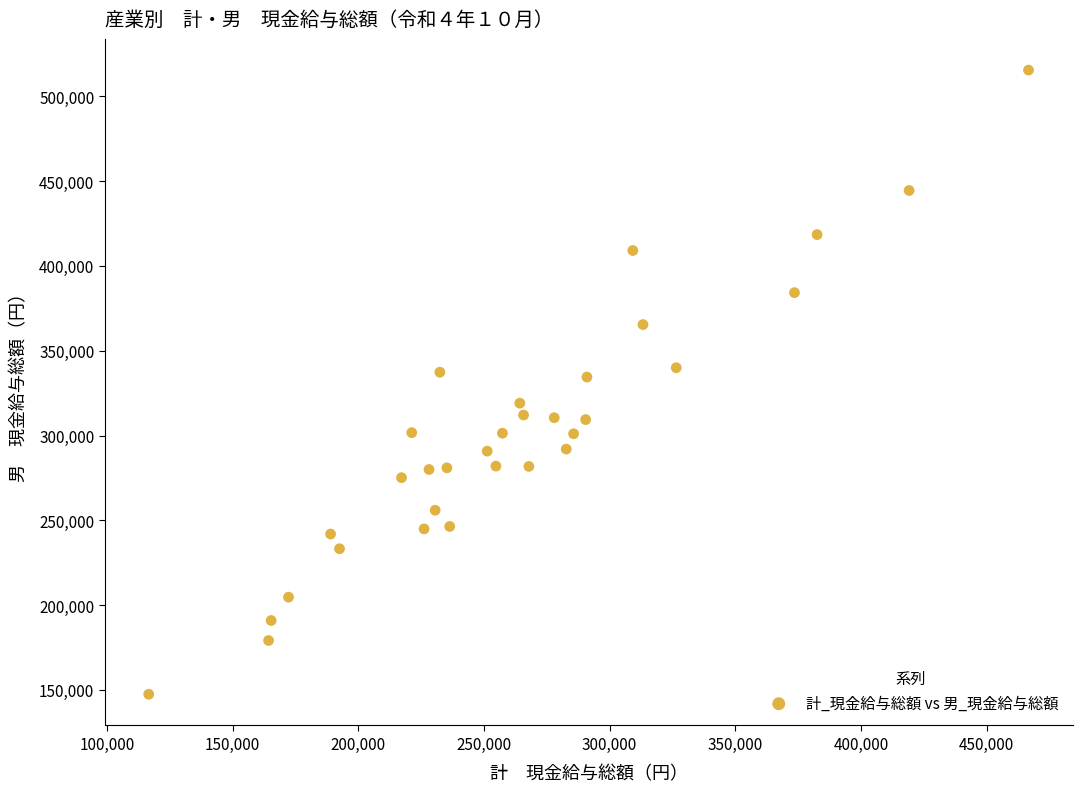

What is the range of Y values (max minus min)?

368095